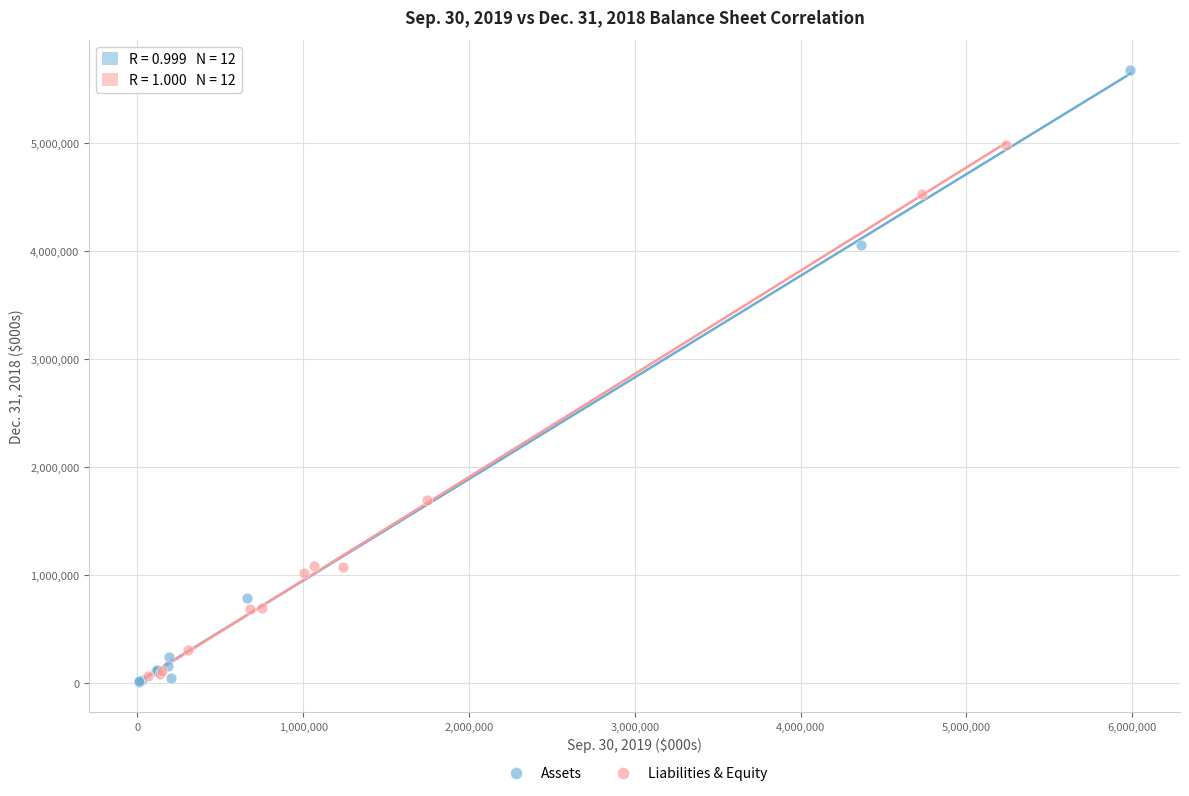

Which series reaches the minimum Y coordinate?

Assets